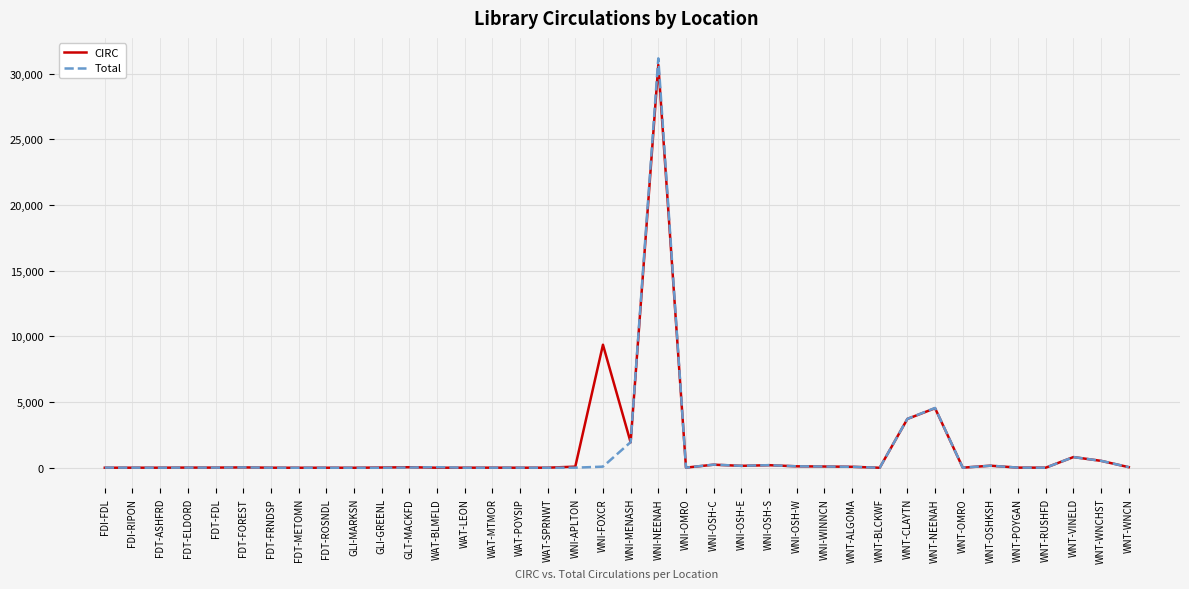

At which category is the sum across all series the highest?

WNI-NEENAH